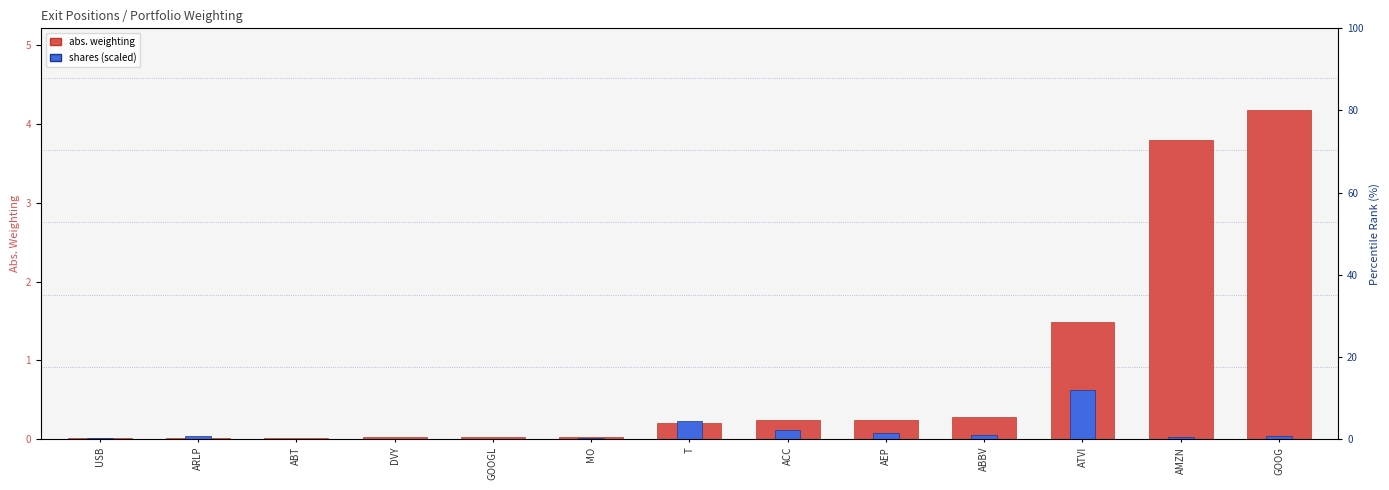

What is the average value of the Shares (scaled) series?

0.1